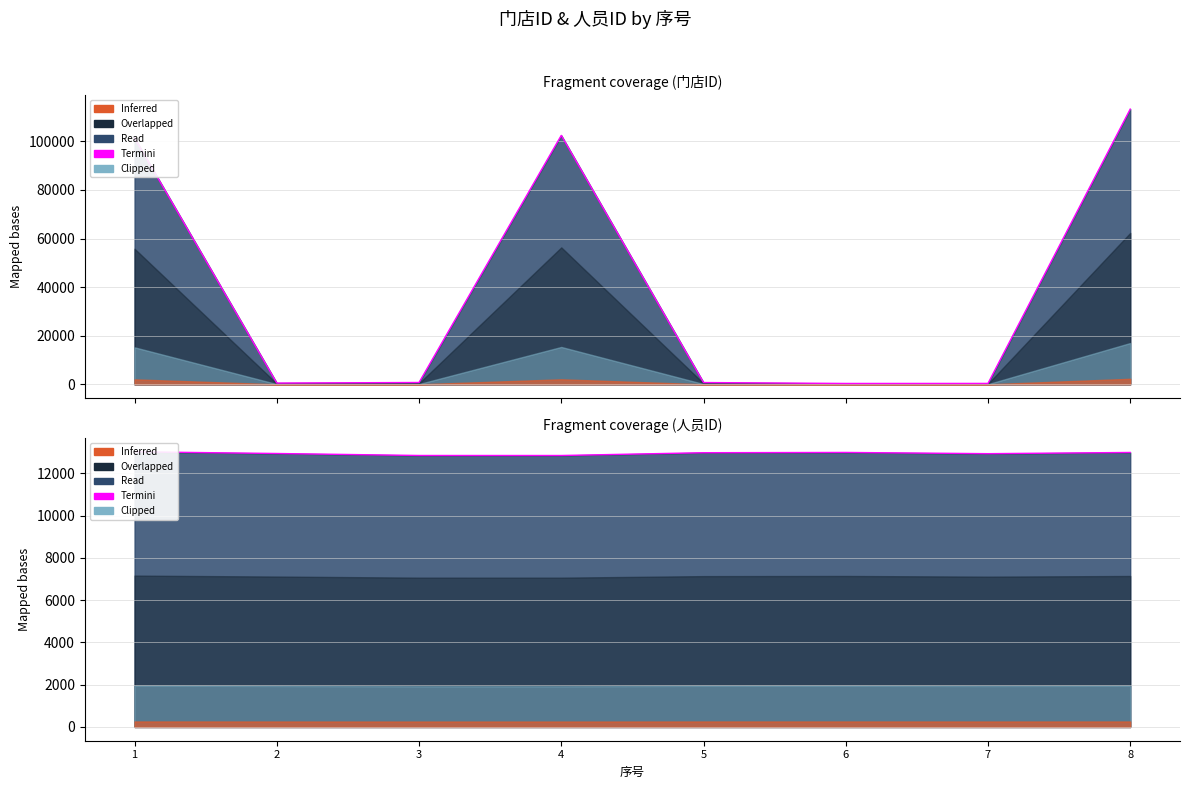

What is the value of the 7th point from the left?

12932